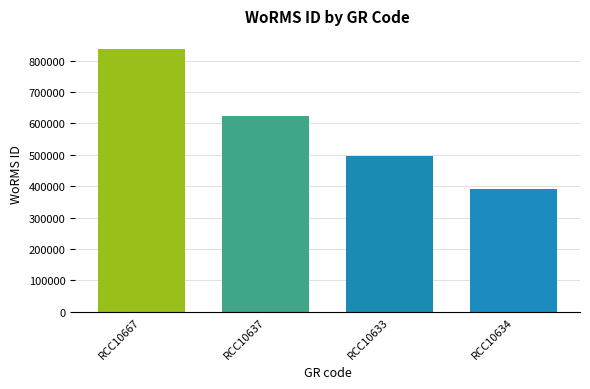

Approximately how many times larger is the value at RCC10667 compared to RCC10633?

1.7